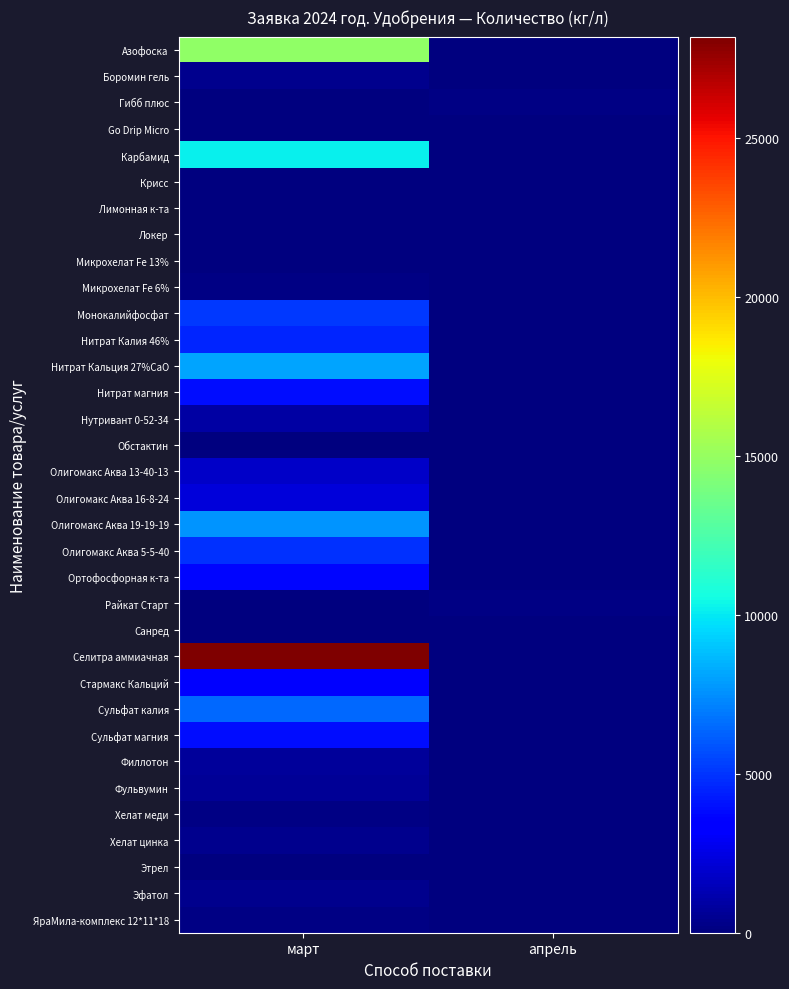

At which category is the sum across all series the highest?

март